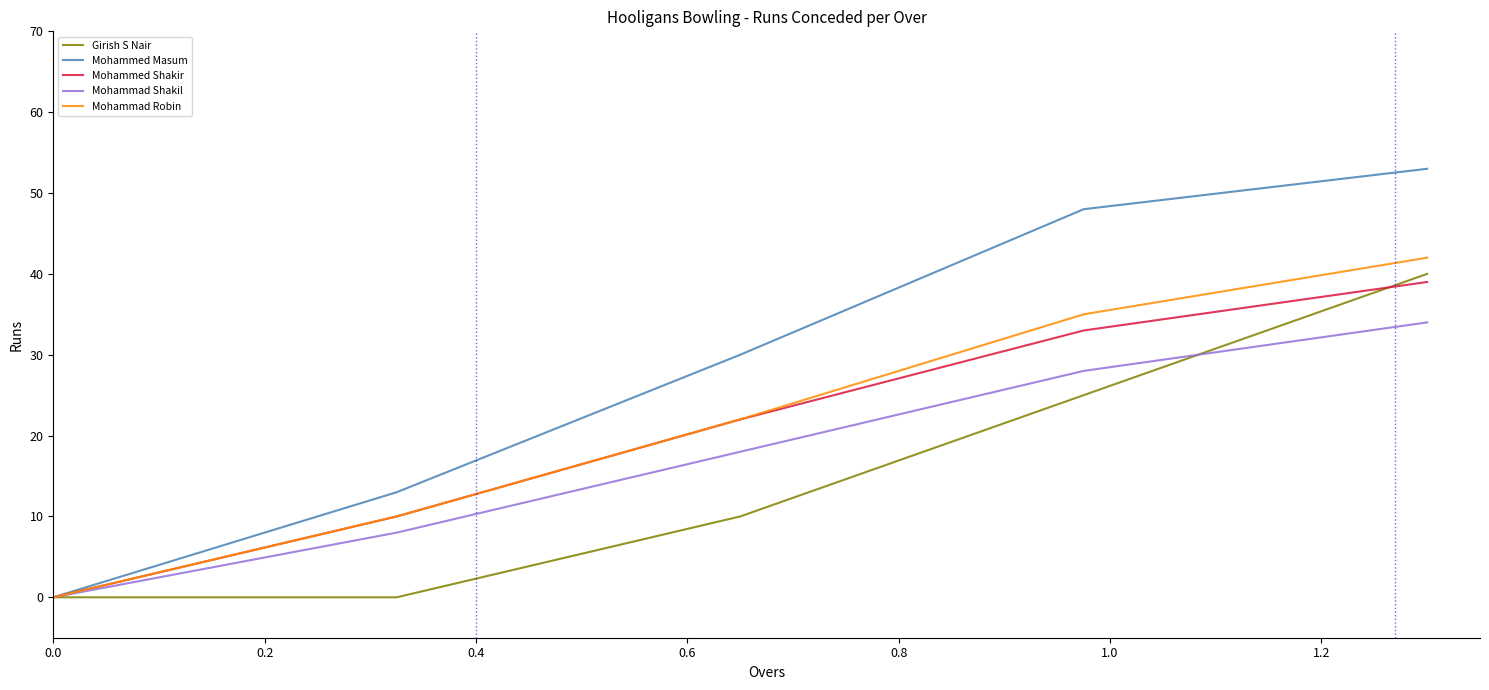

Which series has the widest spread of values?

Mohammed Masum